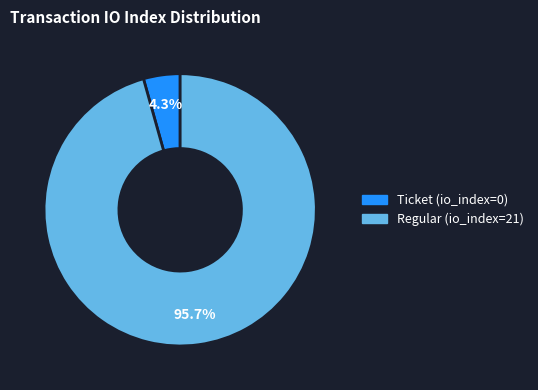

Does any single category account for the majority?

Yes